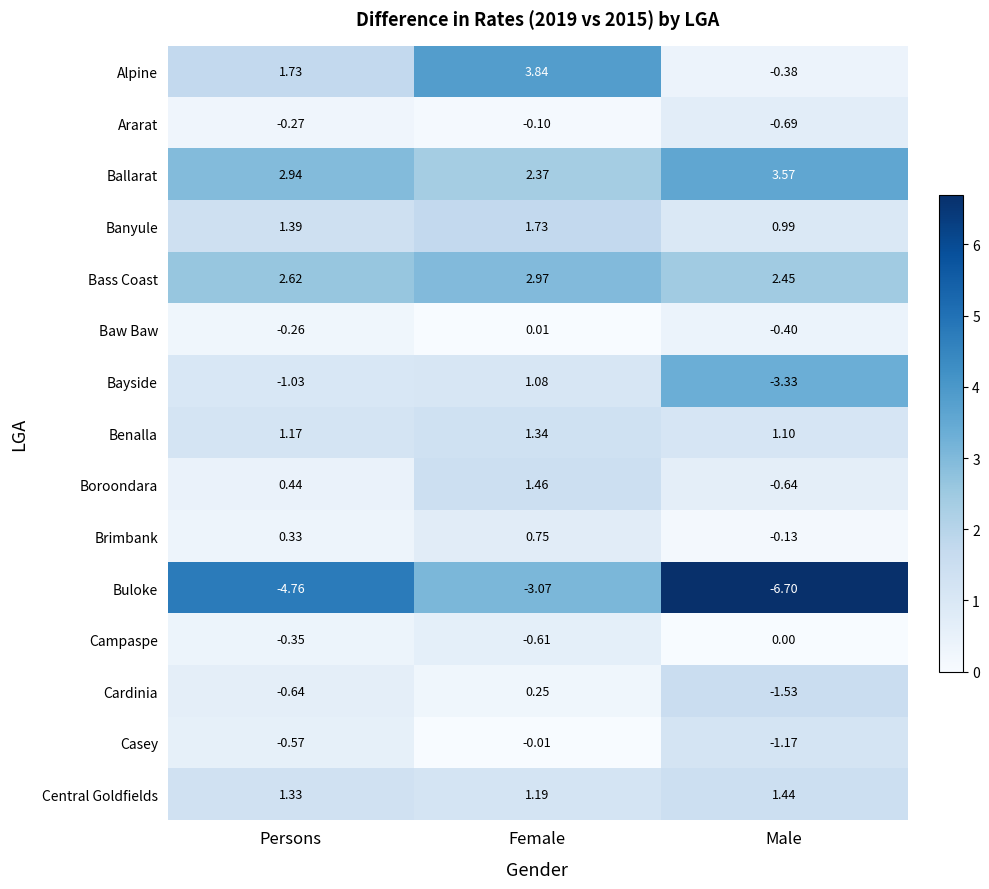

At which category does the chart reach its minimum across all series?

Male